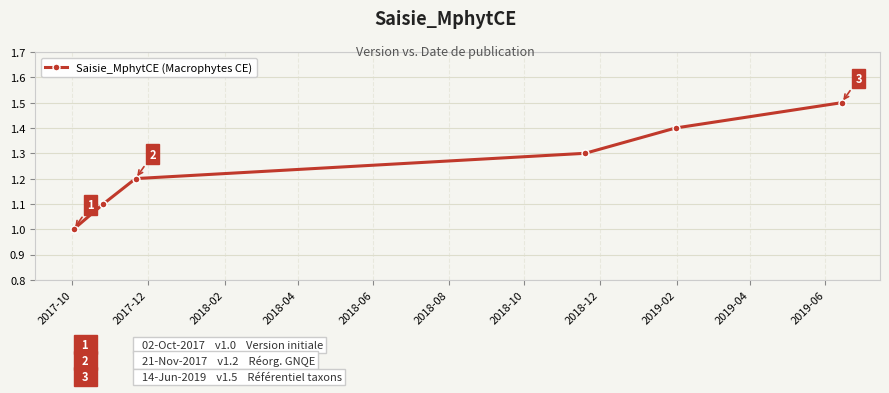

Count the values in the range 1 to 2.

6